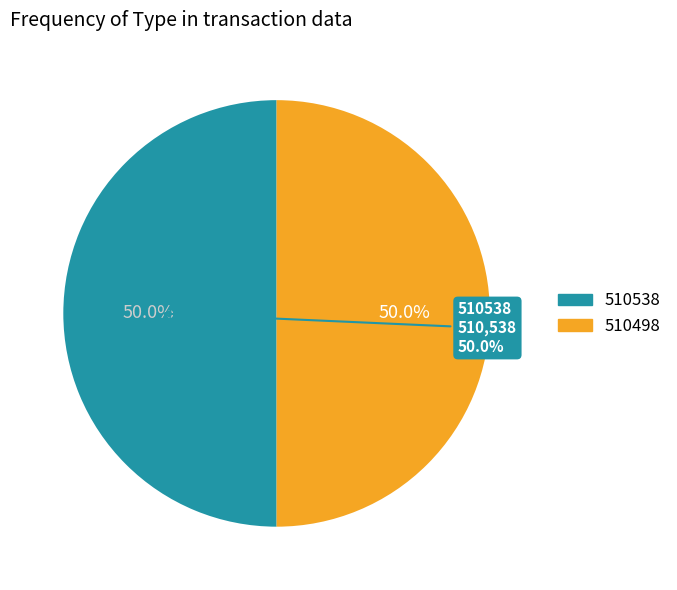

What percentage is the 510538 slice, to the nearest percent?

50%